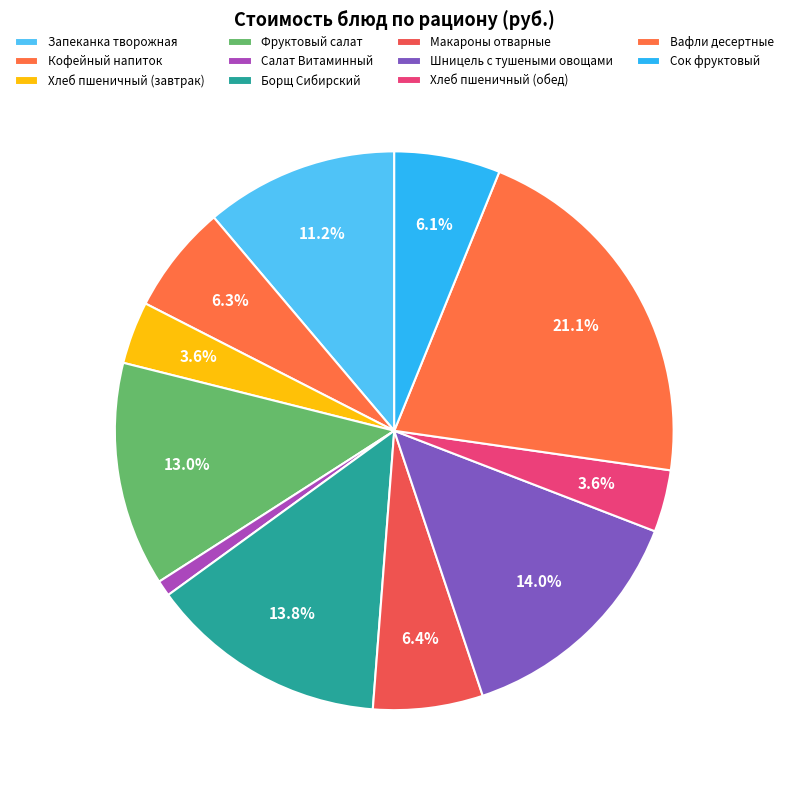

Approximately how many times larger is the value at Сок фруктовый compared to Фруктовый салат?

0.5